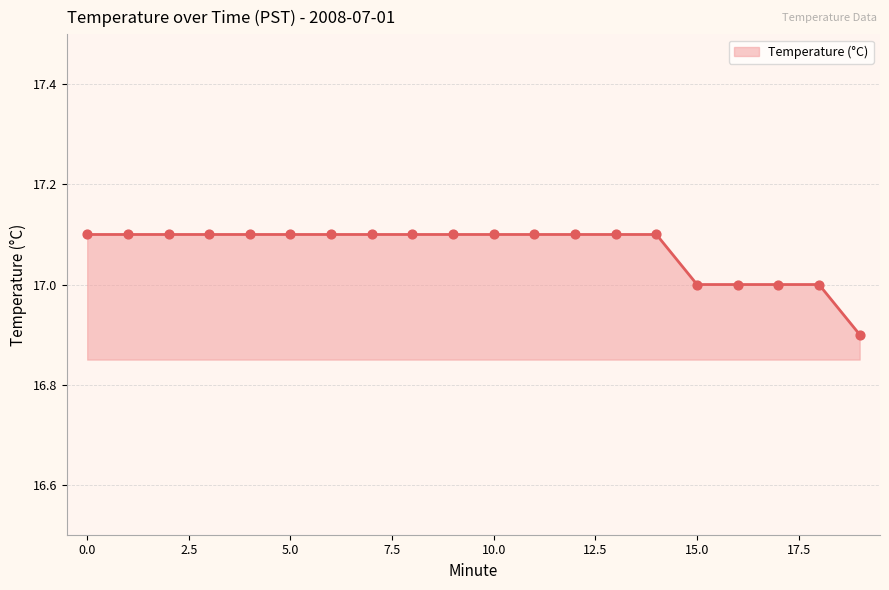

What is the maximum value shown in the chart?

17.1